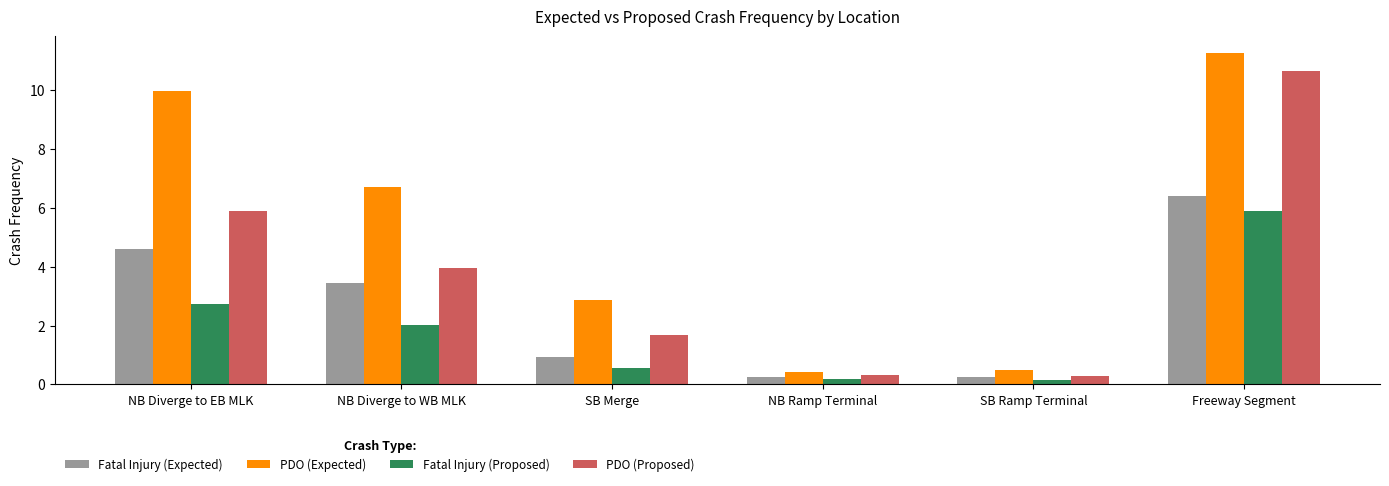

Which series has the largest total across all categories?

PDO (Expected)